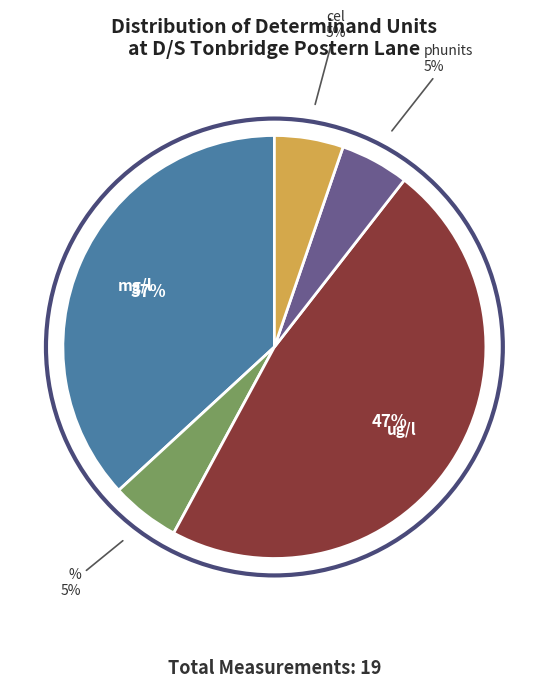

What percentage is the cel slice, to the nearest percent?

5%